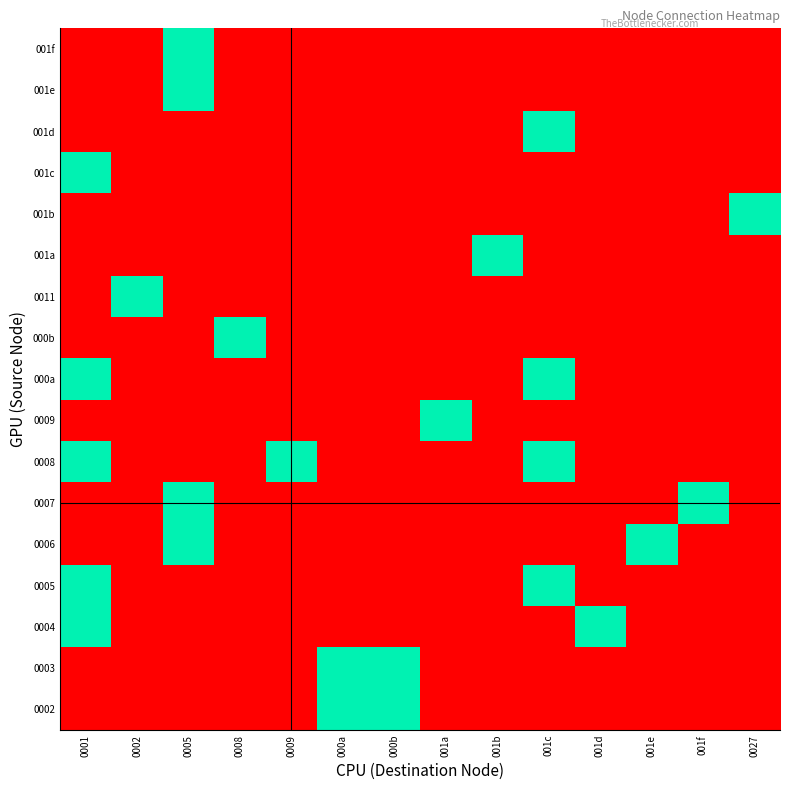

Which category has the lowest value across all series?

0001